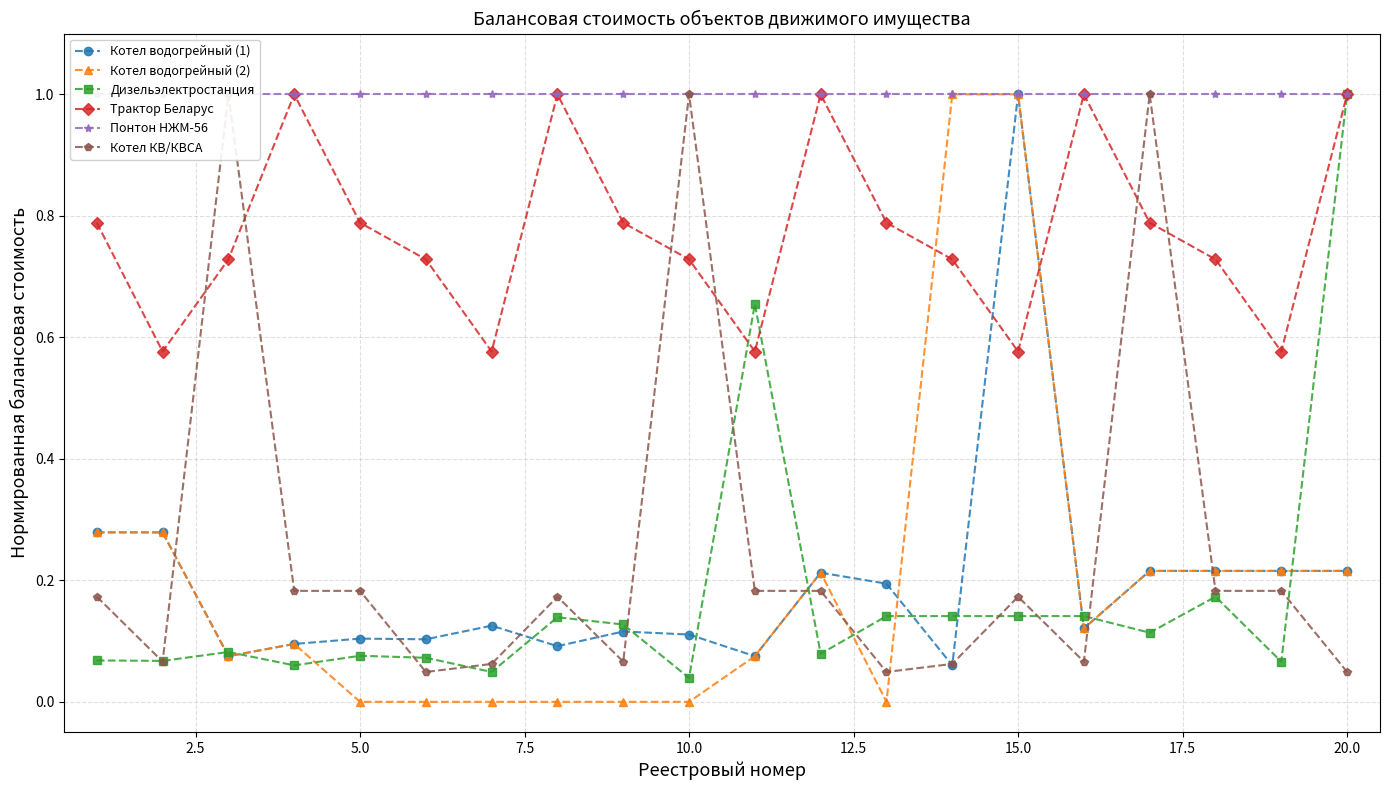

Which series has the largest range (max minus min)?

Котел водогрейный (2)